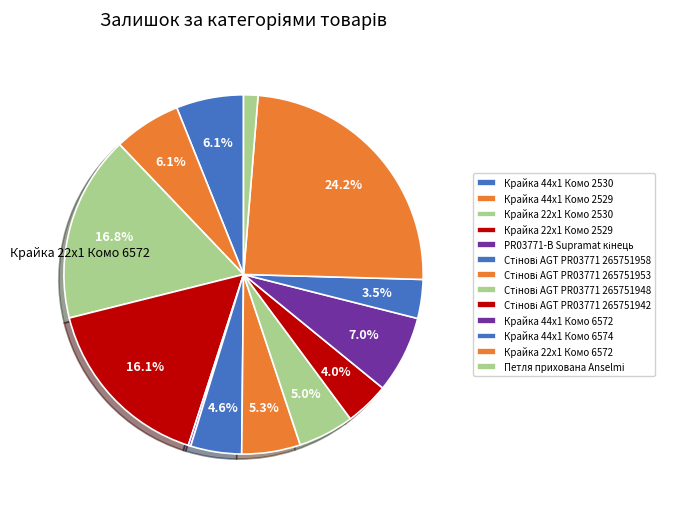

To the nearest percent, what is the average slice percentage?

8%